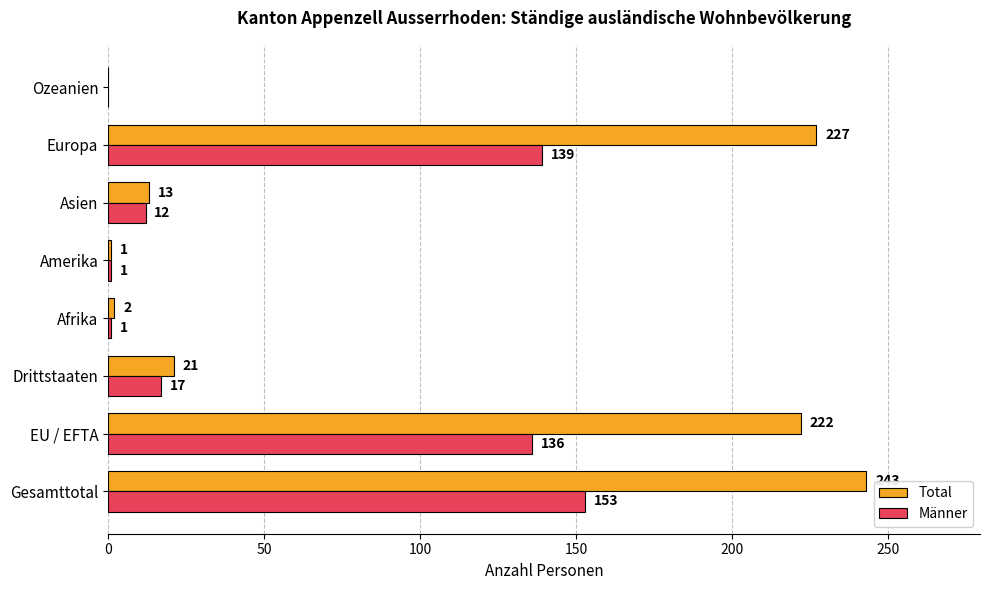

What is the total value across all series at Afrika?

3